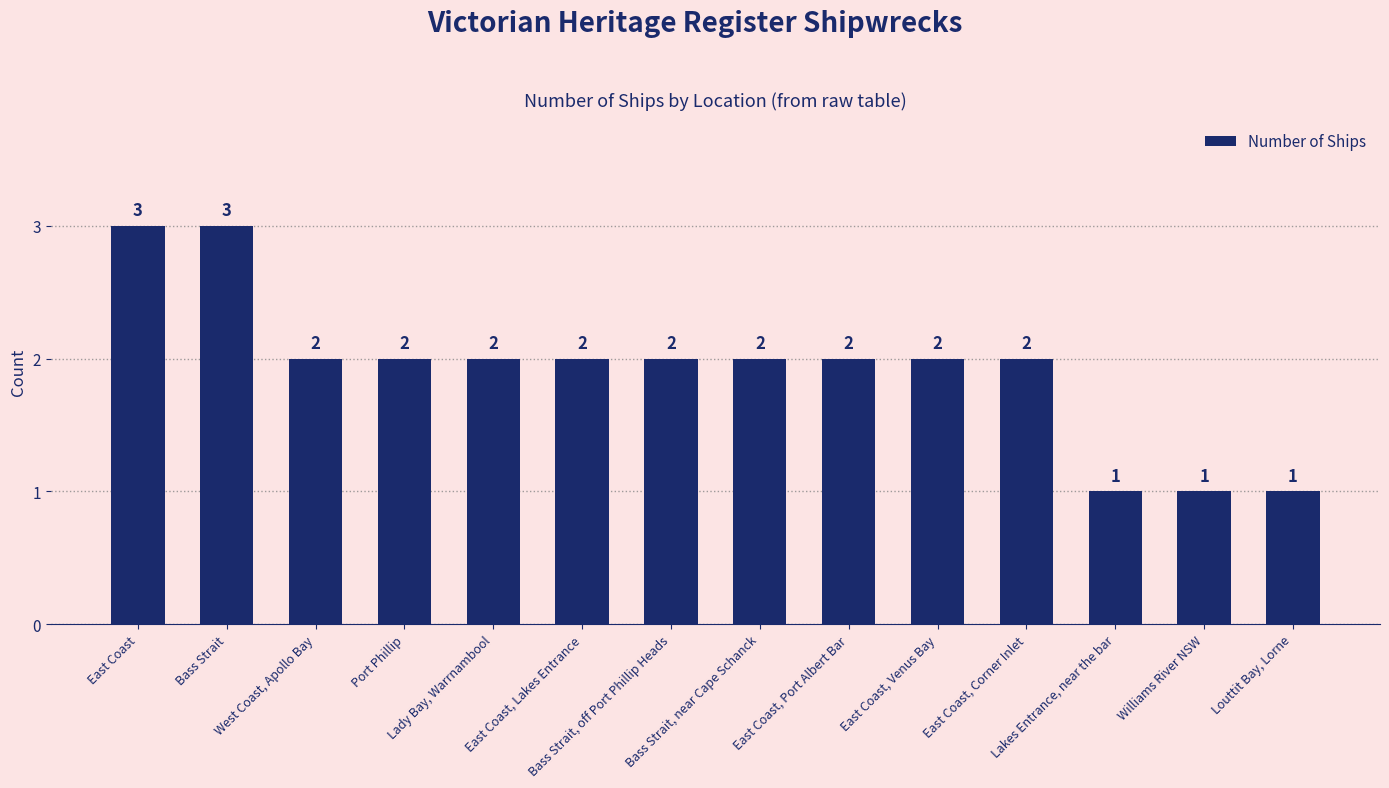

What is the sum of all values?

27